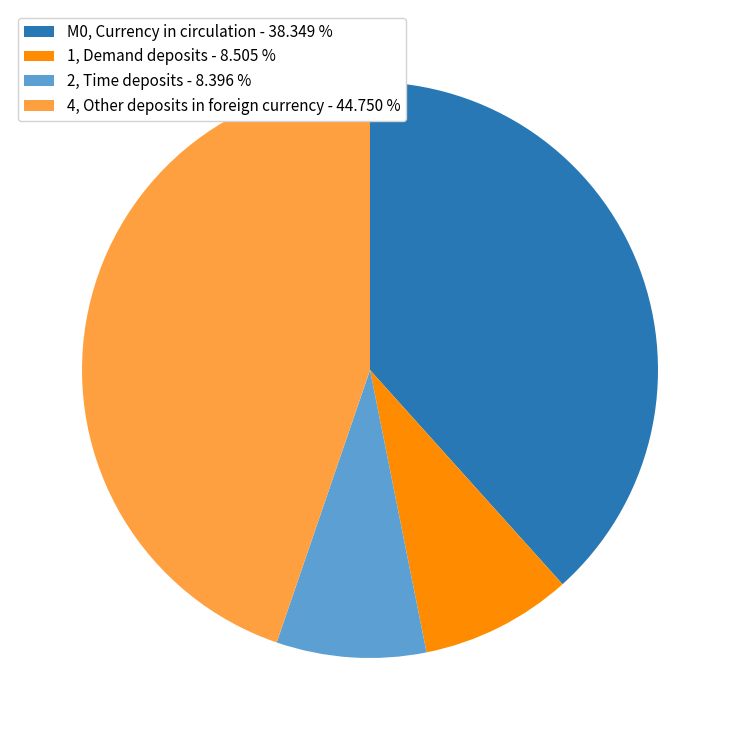

Is the sum of 1, Demand deposits - 8.505 % and M0, Currency in circulation - 38.349 % greater than half?

No